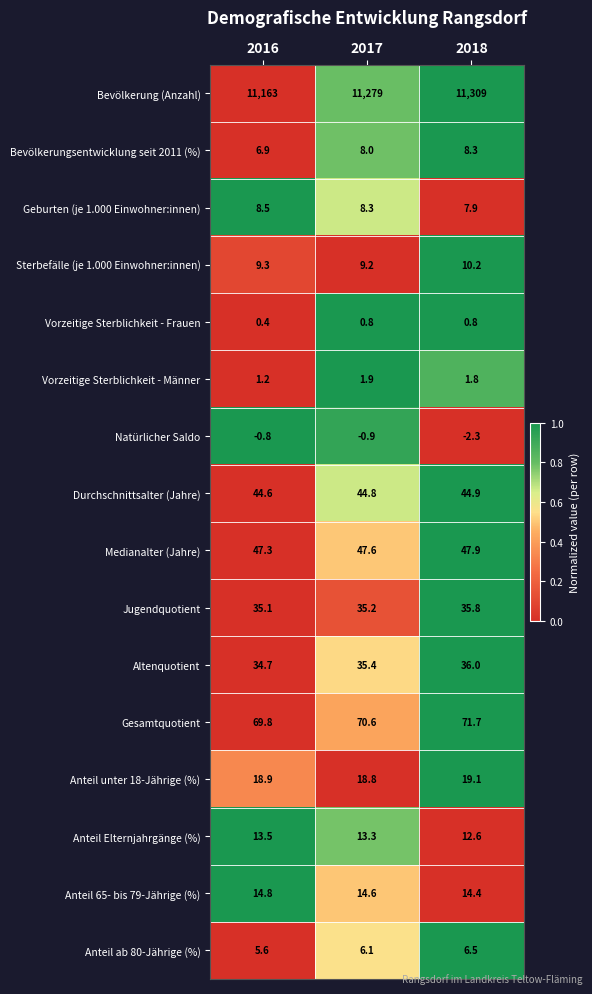

How many distinct data groups are displayed?

16